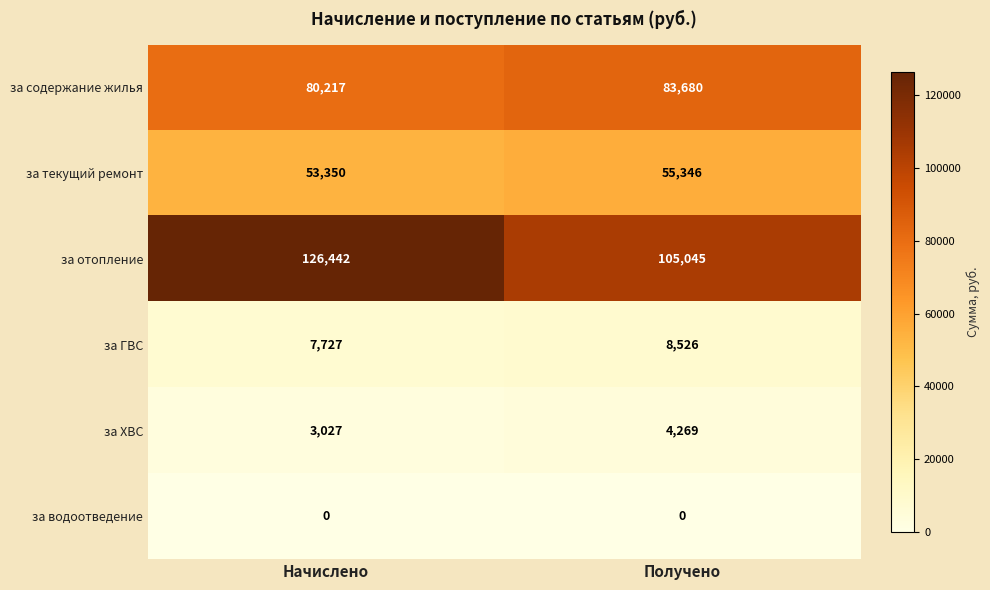

Reading left to right, extract all data points from this chart.

за содержание жилья: Начислено=80217	Получено=83680
за текущий ремонт: Начислено=53350	Получено=55346
за отопление: Начислено=126442	Получено=105045
за ГВС: Начислено=7727	Получено=8526
за ХВС: Начислено=3027	Получено=4269
за водоотведение: Начислено=0	Получено=0